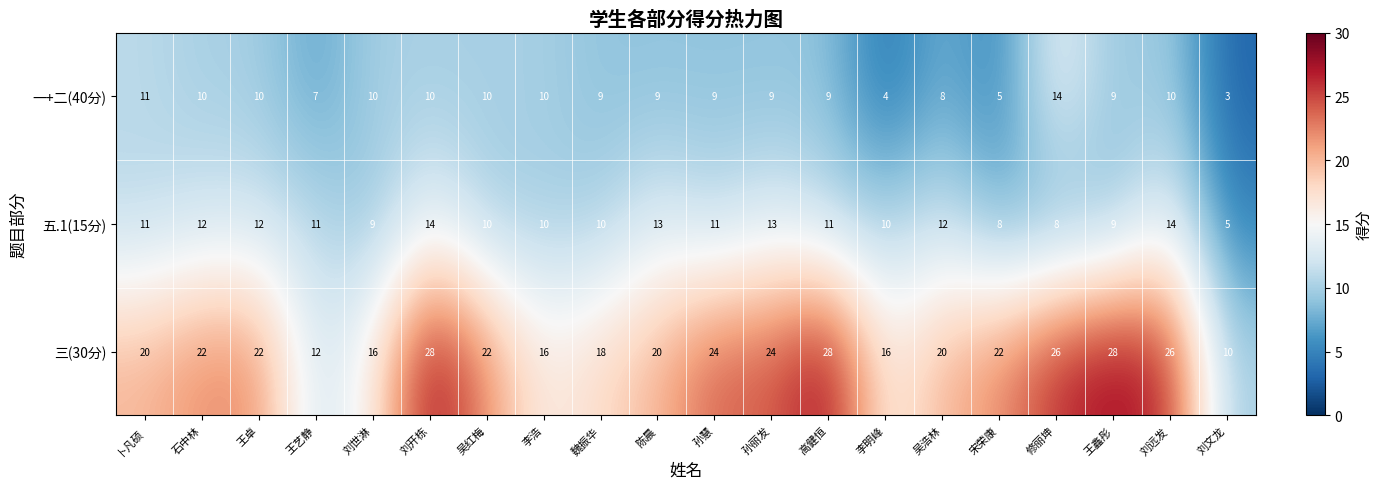

What is the lowest value of the 一+二(40分) series?

3